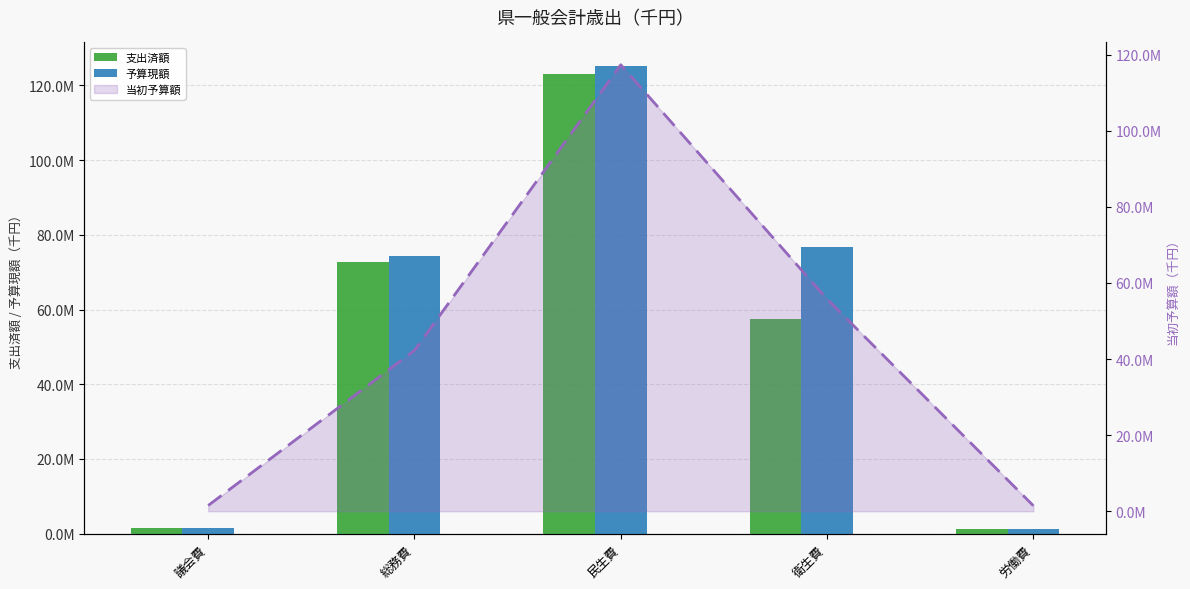

Is it true that 予算現額 equals 1635046 at 労働費?

False